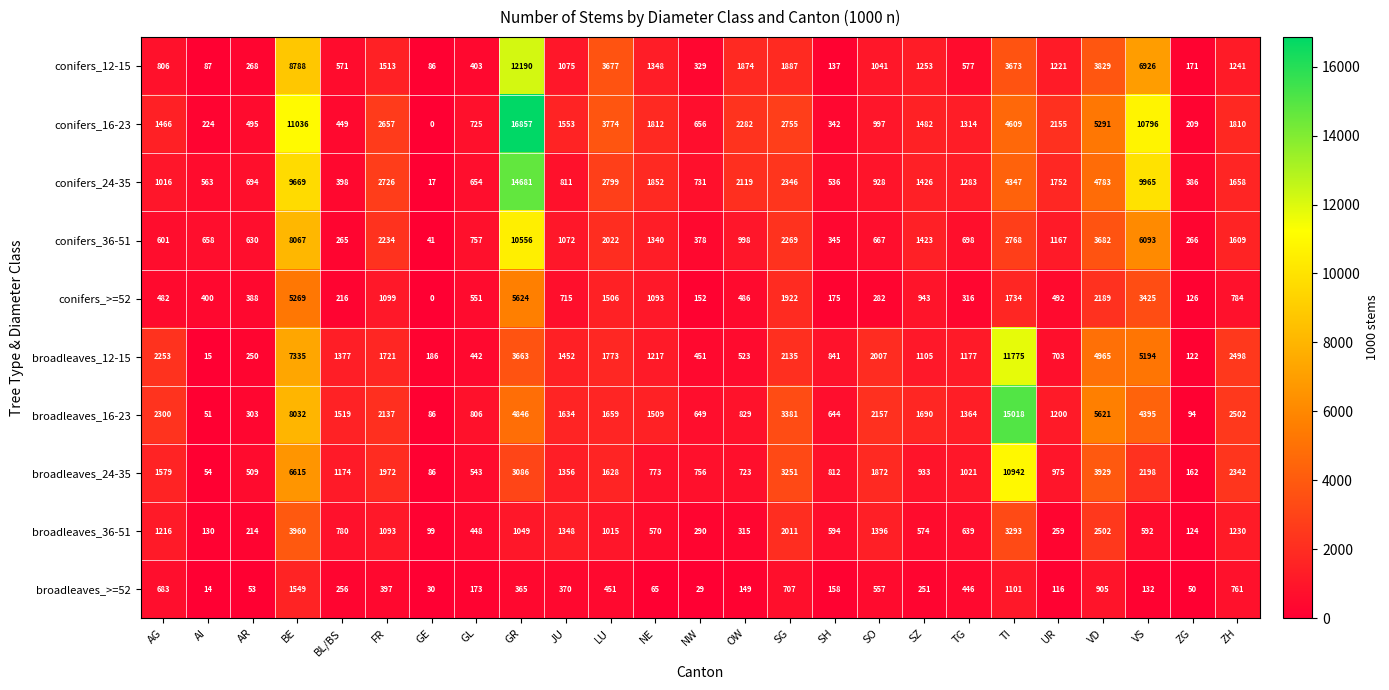

How many data points does each series have?

25